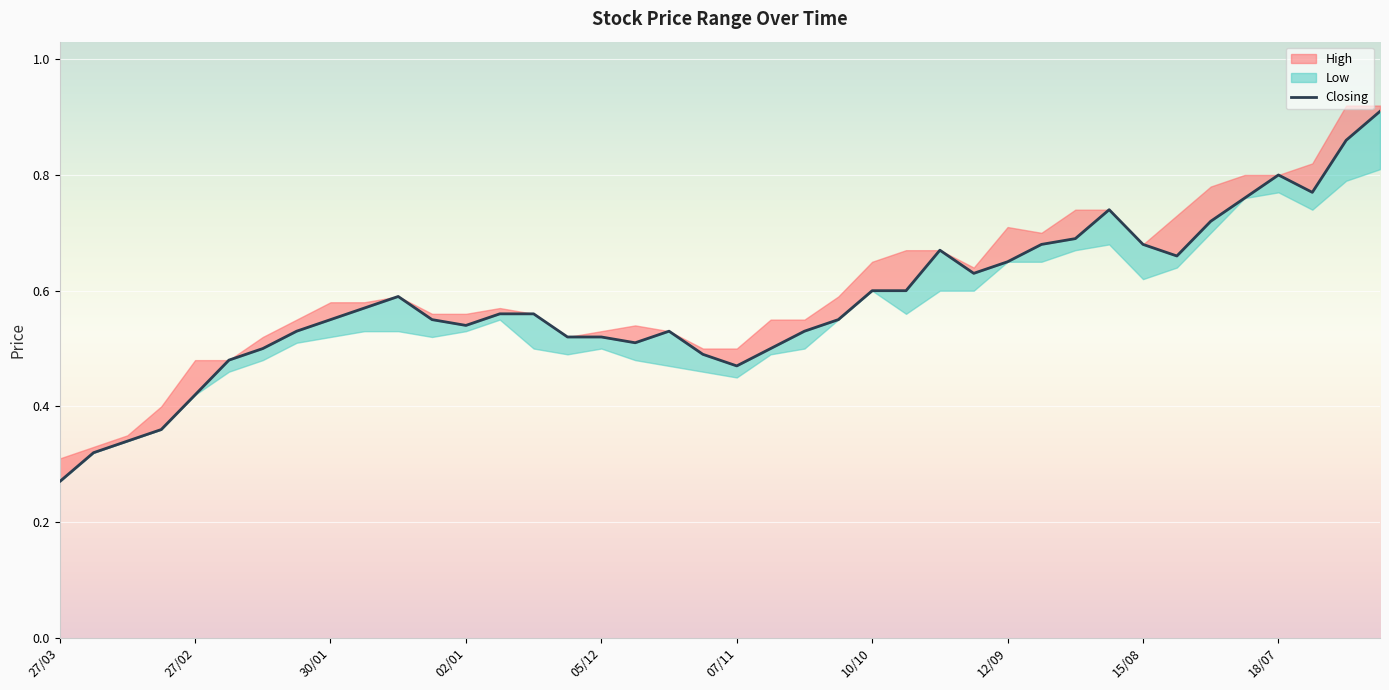

What value does the Closing series have at 14/11?

0.5